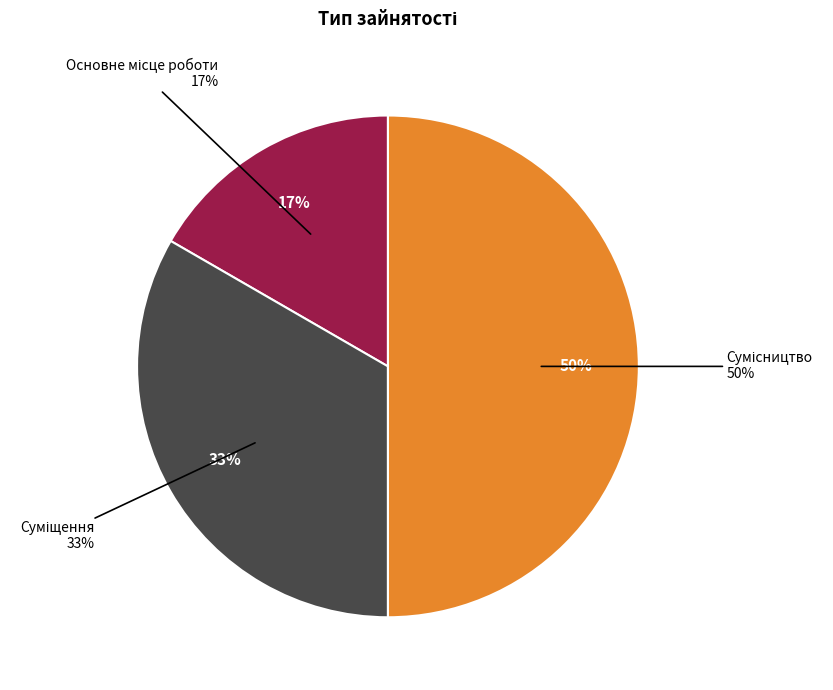

How many segments does this pie chart have?

3